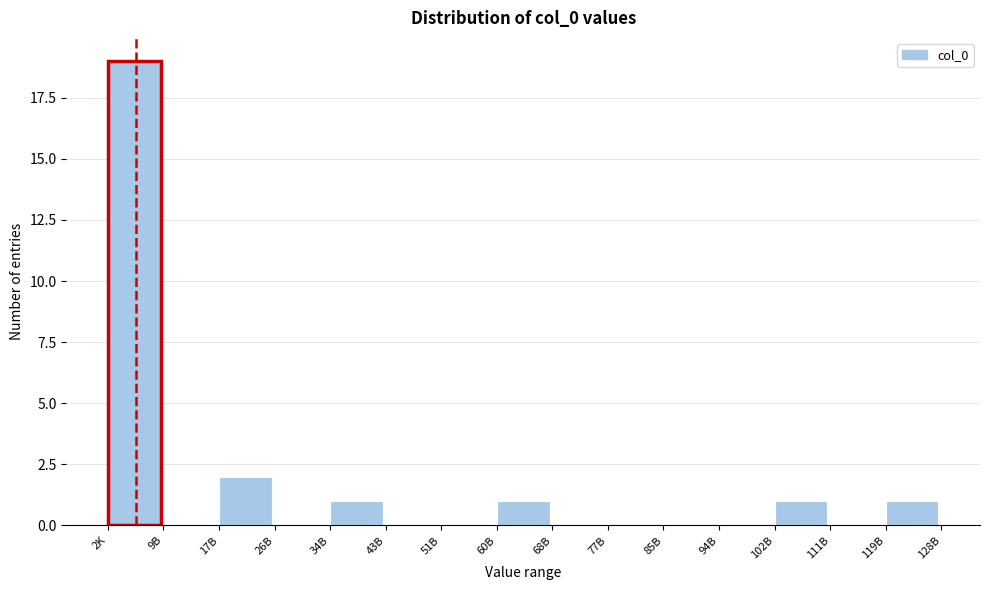

Reading left to right, transcribe all the data shown in this chart.

2K=19	9B=0	17B=2	26B=0	34B=1	43B=0	51B=0	60B=1	68B=0	77B=0	85B=0	94B=0	102B=1	111B=0	119B=1